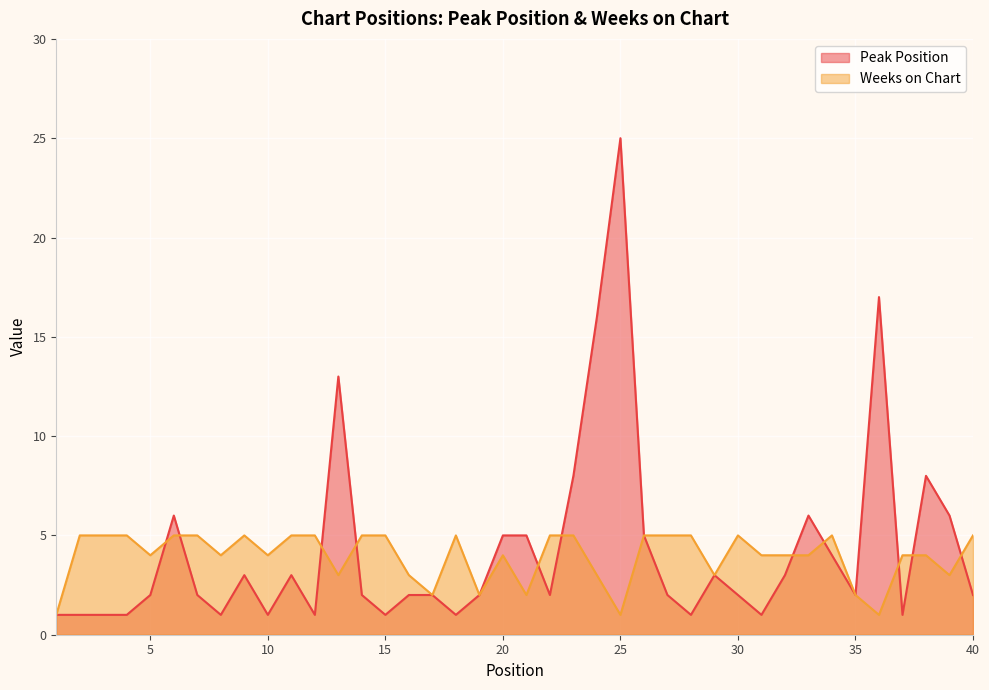

Which has a higher value, 3 or 31?

3